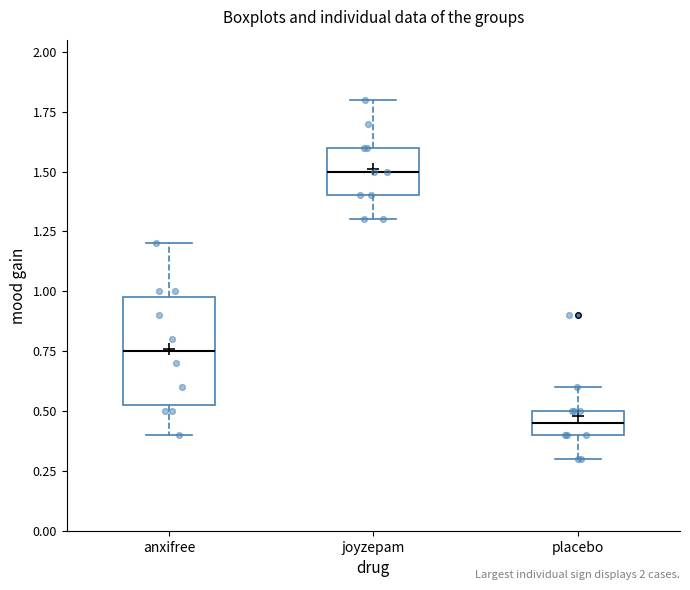

Where is the lower edge of the box for anxifree on the y-axis? The values are not printed on the chart, so give them approximately, as read against the axis.

0.55